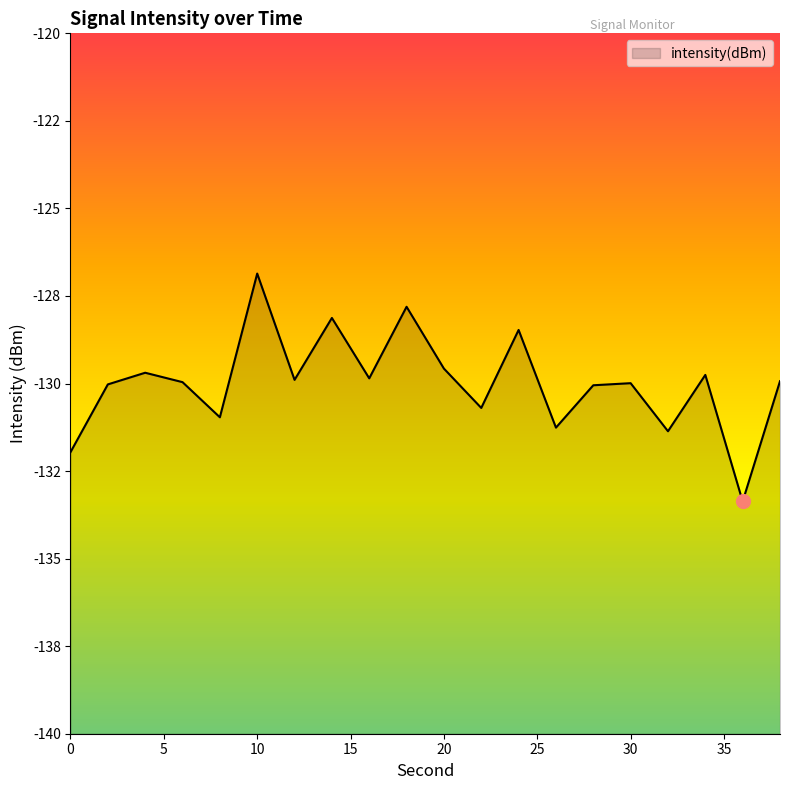

What is the difference between the maximum and minimum values?

6.5